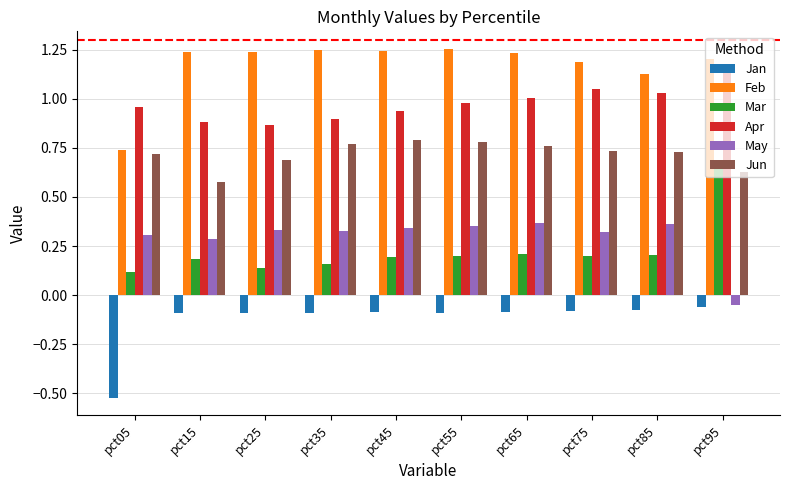

At pct15, list the series in order from smallest to largest.

Jan, Mar, May, Jun, Apr, Feb